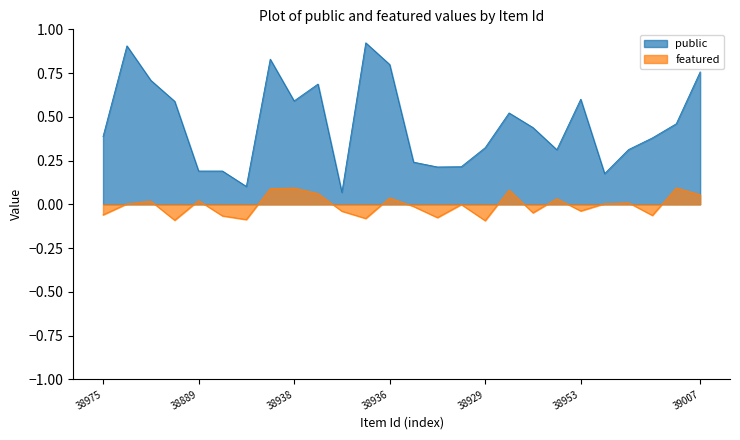

True or false: public has a value of 0.6 at 38938.

True